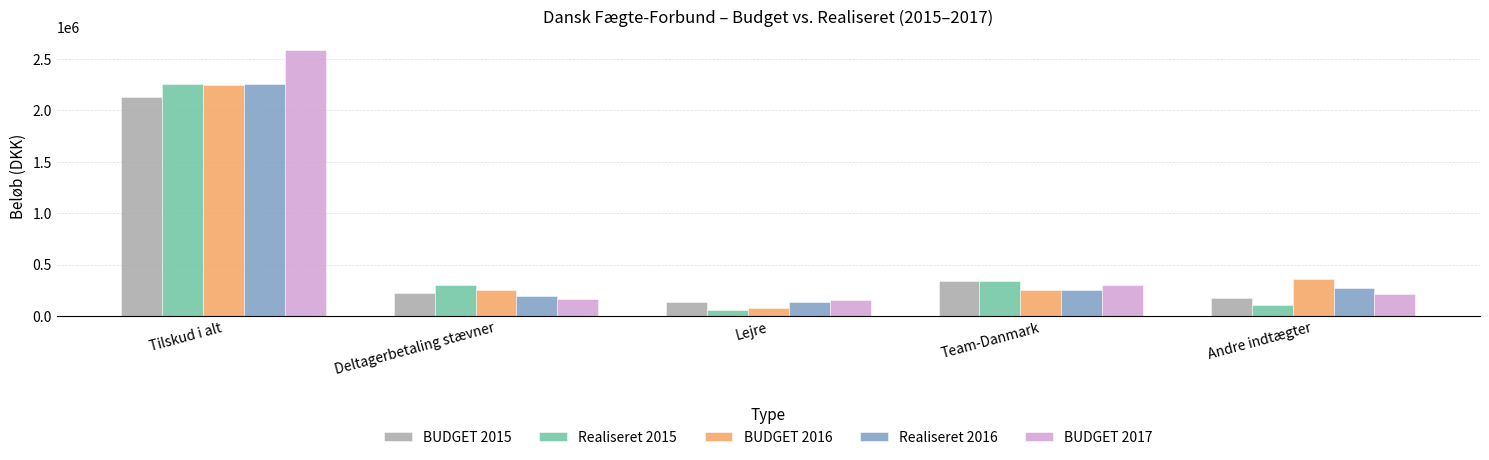

Is the value of BUDGET 2015 at Andre indtægter greater than the value of Realiseret 2016 at Tilskud i alt?

No